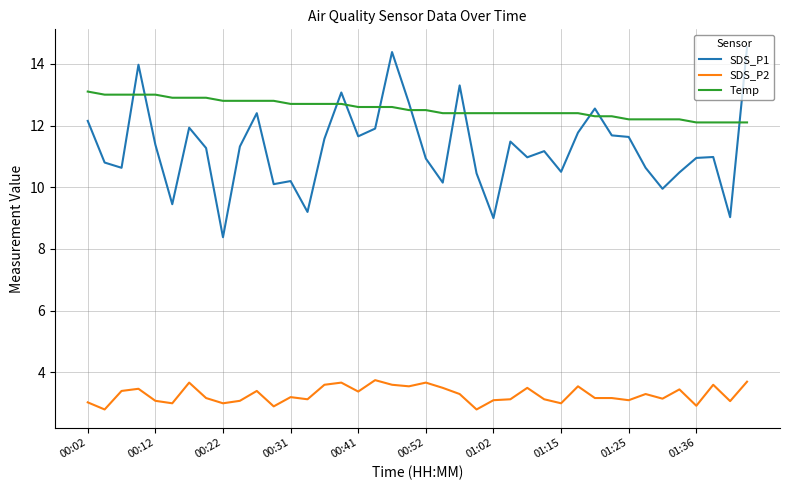

True or false: SDS_P2 and SDS_P1 intersect in this chart.

False